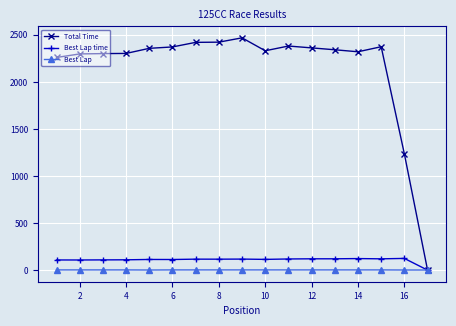

List the series in order of their peak value, lowest first.

Best Lap, Best Lap time, Total Time